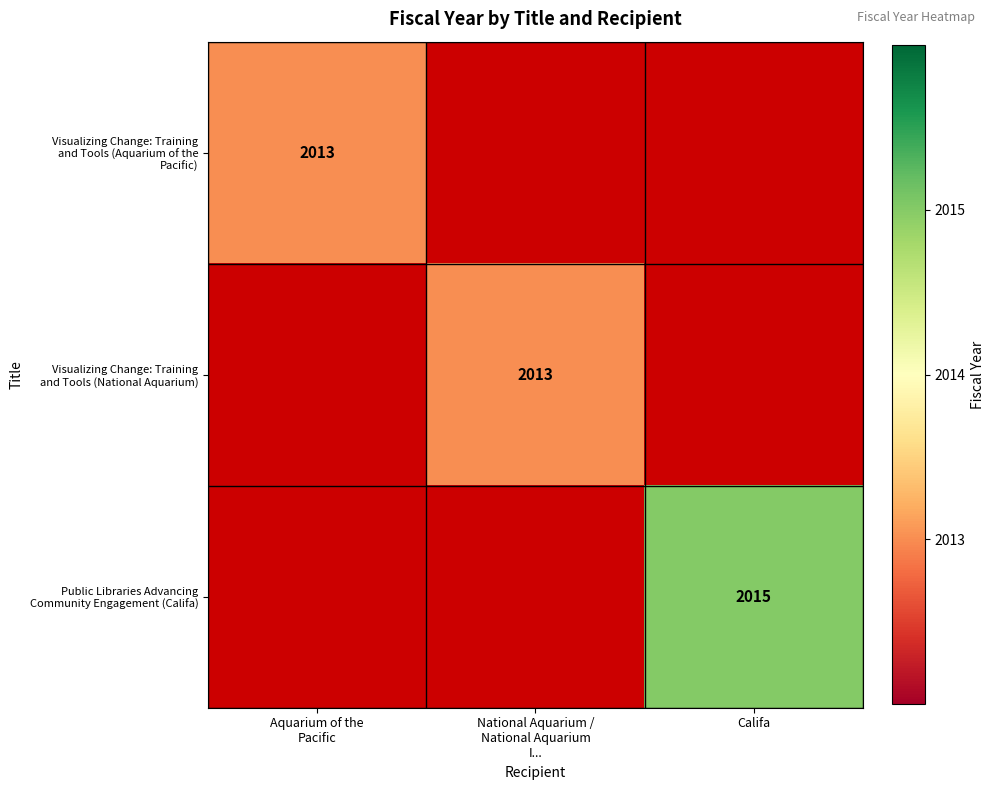

Between National Aquarium /
National Aquarium
I... and Aquarium of the
Pacific, which is larger?

Aquarium of the
Pacific